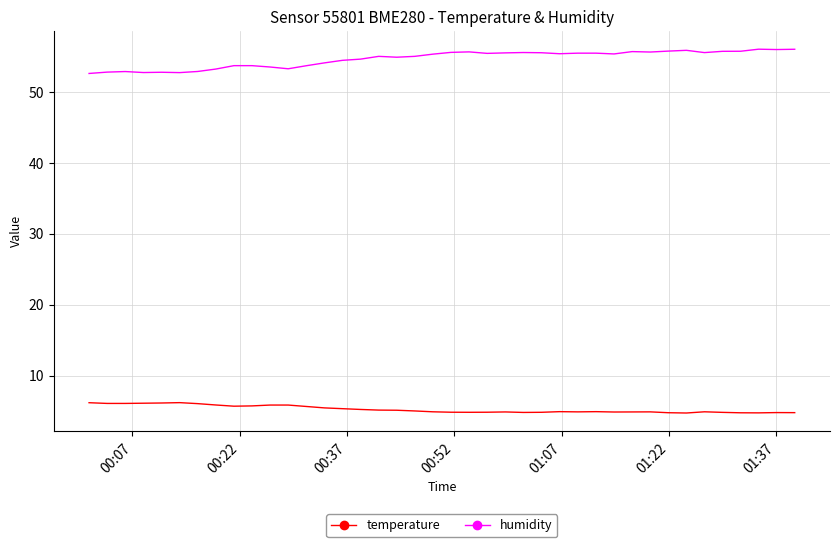

Which series has the largest total across all categories?

humidity